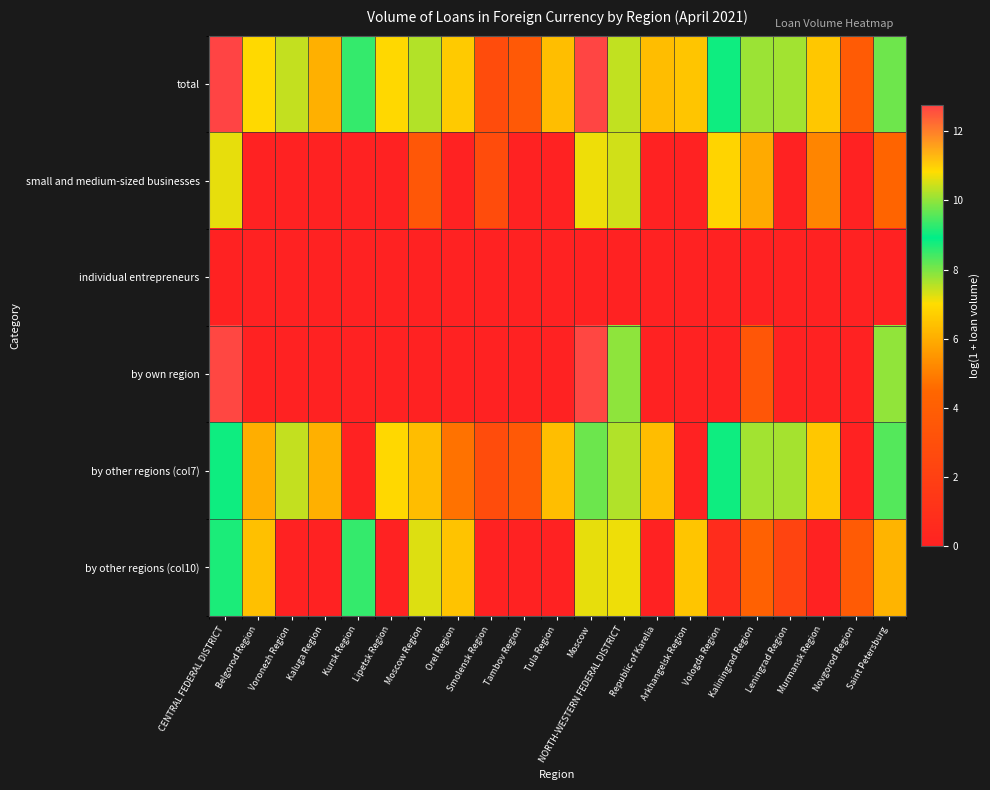

Reading left to right, extract all data points from this chart.

total: CENTRAL FEDERAL DISTRICT=12.7	Belgorod Region=6.9	Voronezh Region=7.5	Kaluga Region=6.1	Kursk Region=8.5	Lipetsk Region=6.9	Moscow Region=7.6	Orel Region=6.6	Smolensk Region=2.8	Tambov Region=3.6	Tula Region=6.4	Moscow=12.7	NORTH-WESTERN FEDERAL DISTRICT=10.4	Republic of Karelia=6.3	Arkhangelsk Region=6.5	Vologda Region=9.0	Kaliningrad Region=7.8	Leningrad Region=7.7	Murmansk Region=6.6	Novgorod Region=3.7	Saint Petersburg=9.7
small and medium-sized businesses: CENTRAL FEDERAL DISTRICT=7.2	Belgorod Region=0.0	Voronezh Region=0.0	Kaluga Region=0.0	Kursk Region=0.0	Lipetsk Region=0.0	Moscow Region=3.5	Orel Region=0.0	Smolensk Region=2.8	Tambov Region=0.0	Tula Region=0.0	Moscow=7.1	NORTH-WESTERN FEDERAL DISTRICT=7.3	Republic of Karelia=0.0	Arkhangelsk Region=0.0	Vologda Region=6.8	Kaliningrad Region=5.9	Leningrad Region=0.0	Murmansk Region=5.1	Novgorod Region=0.0	Saint Petersburg=4.4
individual entrepreneurs: CENTRAL FEDERAL DISTRICT=0.0	Belgorod Region=0.0	Voronezh Region=0.0	Kaluga Region=0.0	Kursk Region=0.0	Lipetsk Region=0.0	Moscow Region=0.0	Orel Region=0.0	Smolensk Region=0.0	Tambov Region=0.0	Tula Region=0.0	Moscow=0.0	NORTH-WESTERN FEDERAL DISTRICT=0.0	Republic of Karelia=0.0	Arkhangelsk Region=0.0	Vologda Region=0.0	Kaliningrad Region=0.0	Leningrad Region=0.0	Murmansk Region=0.0	Novgorod Region=0.0	Saint Petersburg=0.0
by own region: CENTRAL FEDERAL DISTRICT=12.7	Belgorod Region=0.0	Voronezh Region=0.0	Kaluga Region=0.0	Kursk Region=0.0	Lipetsk Region=0.0	Moscow Region=0.0	Orel Region=0.0	Smolensk Region=0.0	Tambov Region=0.0	Tula Region=0.0	Moscow=12.7	NORTH-WESTERN FEDERAL DISTRICT=7.8	Republic of Karelia=0.0	Arkhangelsk Region=0.0	Vologda Region=0.0	Kaliningrad Region=3.5	Leningrad Region=0.0	Murmansk Region=0.0	Novgorod Region=0.0	Saint Petersburg=7.8
by other regions (col7): CENTRAL FEDERAL DISTRICT=9.0	Belgorod Region=6.0	Voronezh Region=7.5	Kaluga Region=6.1	Kursk Region=0.0	Lipetsk Region=6.9	Moscow Region=6.3	Orel Region=4.7	Smolensk Region=2.8	Tambov Region=3.6	Tula Region=6.4	Moscow=8.1	NORTH-WESTERN FEDERAL DISTRICT=10.2	Republic of Karelia=6.3	Arkhangelsk Region=0.0	Vologda Region=9.0	Kaliningrad Region=7.7	Leningrad Region=7.7	Murmansk Region=6.6	Novgorod Region=0.0	Saint Petersburg=9.6
by other regions (col10): CENTRAL FEDERAL DISTRICT=9.1	Belgorod Region=6.4	Voronezh Region=0.0	Kaluga Region=0.0	Kursk Region=8.5	Lipetsk Region=0.0	Moscow Region=7.3	Orel Region=6.4	Smolensk Region=0.0	Tambov Region=0.0	Tula Region=0.0	Moscow=7.2	NORTH-WESTERN FEDERAL DISTRICT=7.1	Republic of Karelia=0.0	Arkhangelsk Region=6.5	Vologda Region=0.7	Kaliningrad Region=4.2	Leningrad Region=2.3	Murmansk Region=0.0	Novgorod Region=3.7	Saint Petersburg=6.1